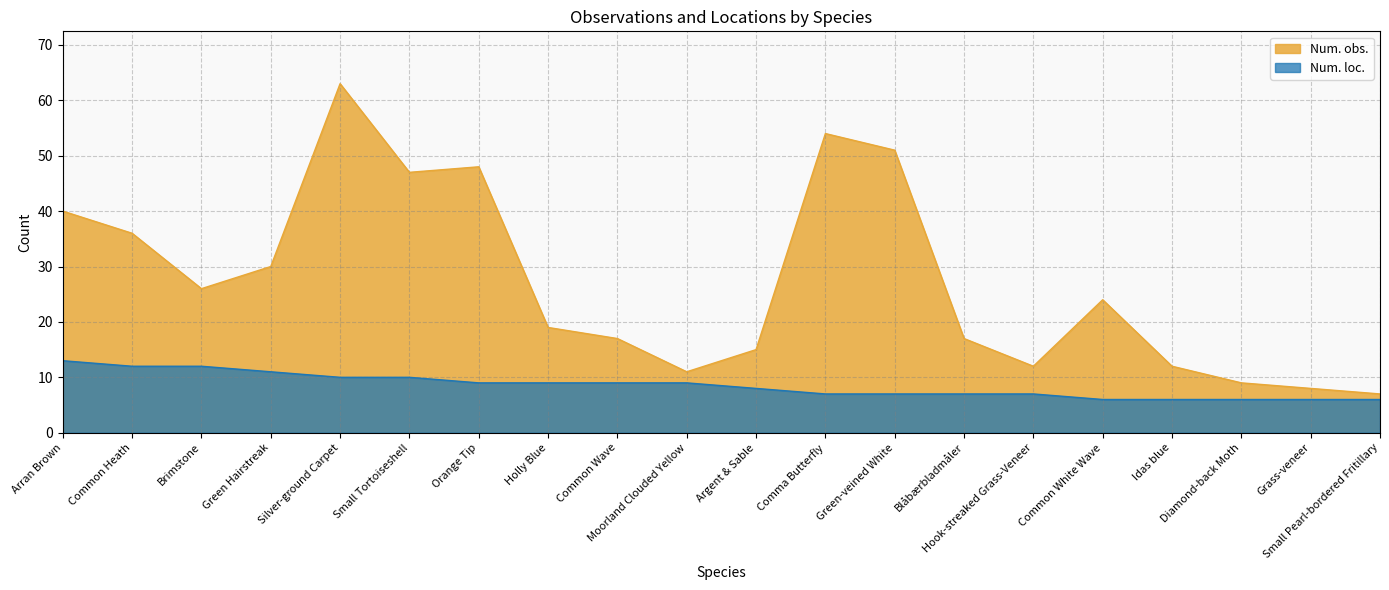

The Num. obs. series shows 8 at Common Heath. True or false?

False